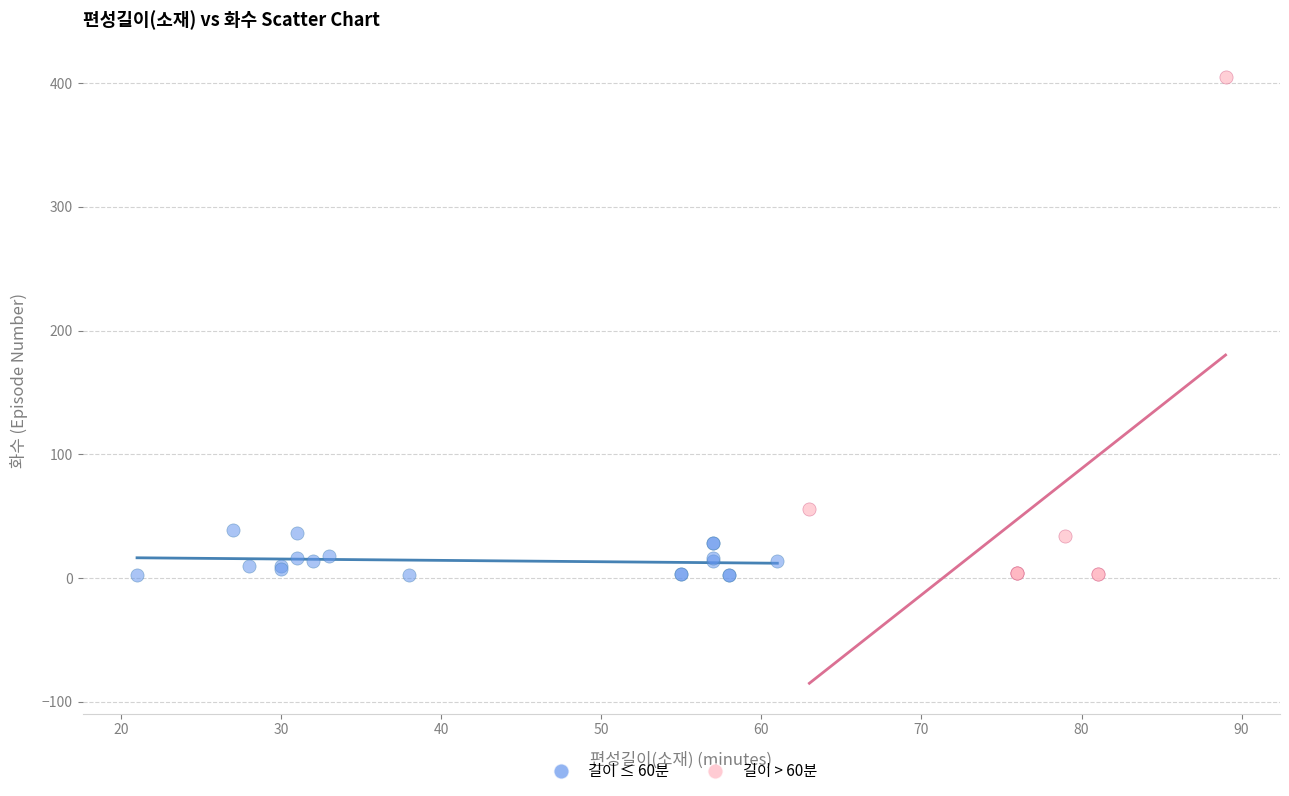

Which series has the widest spread of Y values?

길이 > 60분